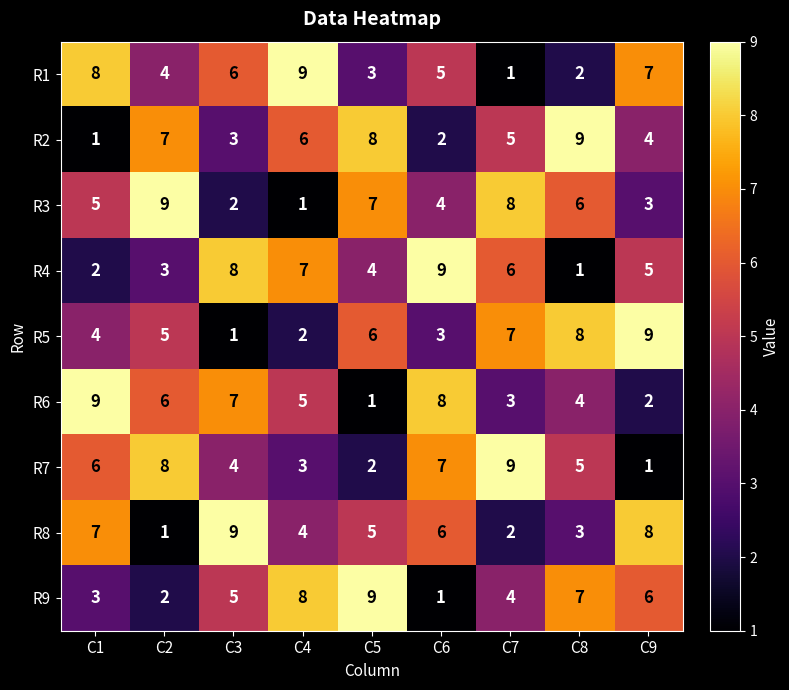

What is the minimum value shown in the chart?

1